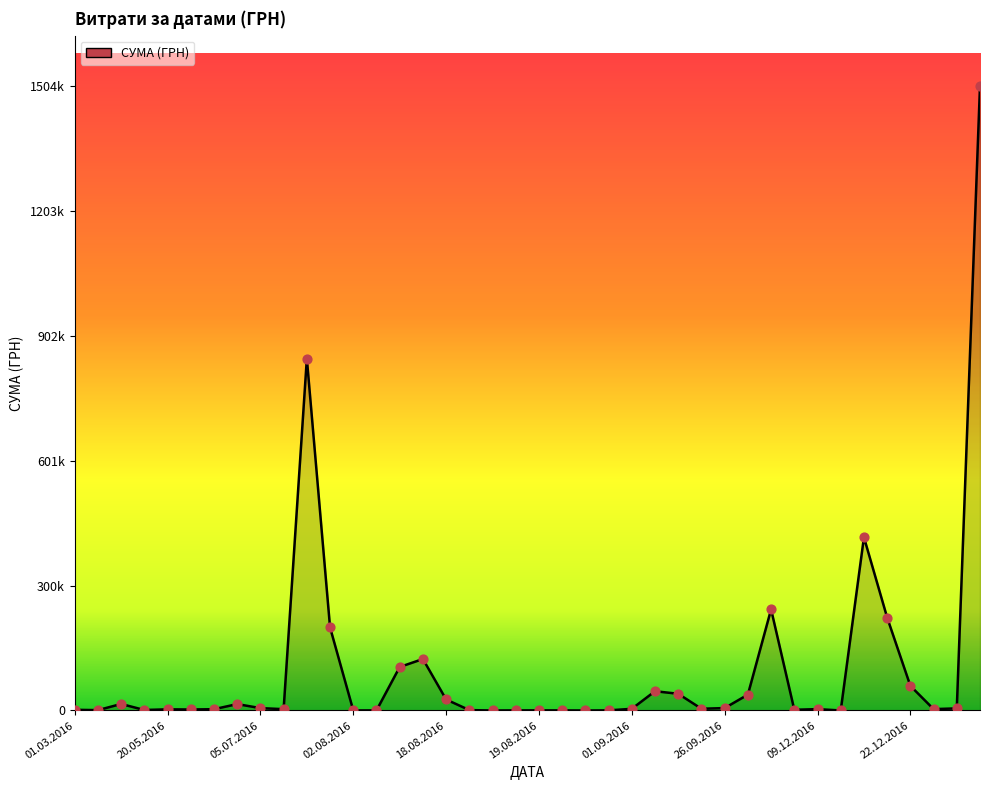

Is this an area chart (filled region under the line)?

Yes